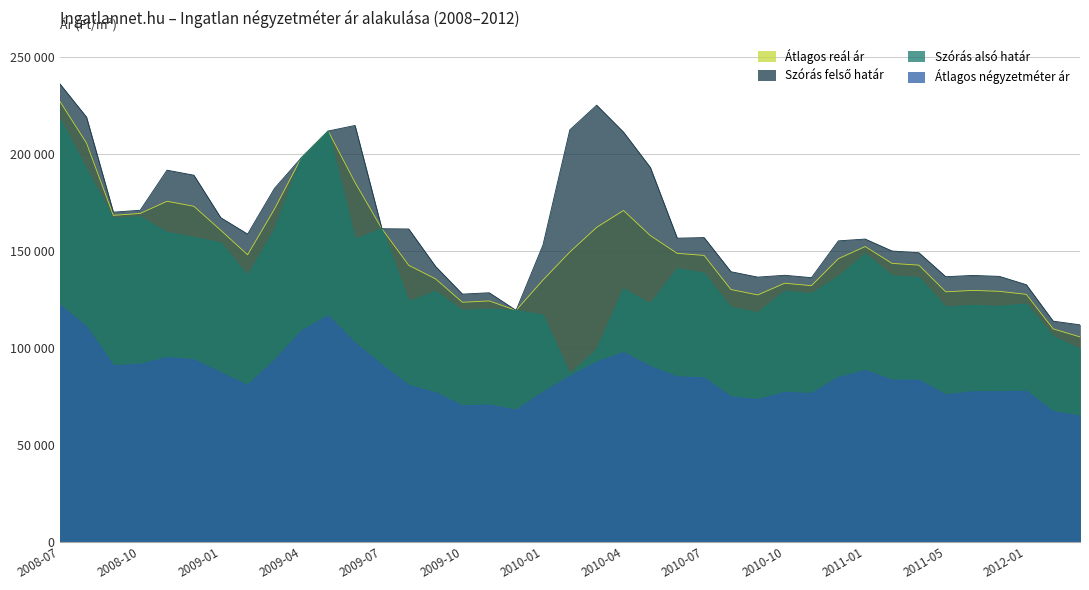

Reading left to right, what are all the values shown in this chart?

Átlagos négyzetméter ár: 2008-07=122324	2008-08=110938	2008-09=90933	2008-10=91652	2008-11=95138	2008-12=93962	2009-01=87333	2009-02=80705	2009-03=93704	2009-04=108670	2009-05=116714	2009-06=102519	2009-07=91336	2009-08=80789	2009-09=76987	2009-10=70174	2009-11=70642	2009-12=67935	2010-01=77136	2010-02=85344	2010-03=92669	2010-04=97716	2010-05=90436	2010-06=85175	2010-07=84668	2010-08=74800	2010-09=73389	2010-10=77121	2010-11=76559	2010-12=84775	2011-01=88418	2011-02=83465	2011-03=83465	2011-05=75854	2011-11=77479	2011-12=77479	2012-01=77741	2012-02=67243	2012-03=64919
Szórás alsó határ: 2008-07=218495	2008-08=192429	2008-09=166846	2008-10=167817	2008-11=159701	2008-12=157107	2009-01=154283	2009-02=137461	2009-03=161011	2009-04=198157	2009-05=211998	2009-06=156127	2009-07=161601	2009-08=124001	2009-09=129249	2009-10=119437	2009-11=120118	2009-12=119466	2010-01=117016	2010-02=86537	2010-03=99280	2010-04=130572	2010-05=122893	2010-06=141040	2010-07=138614	2010-08=121021	2010-09=118236	2010-10=129328	2010-11=128091	2010-12=136911	2011-01=148523	2011-02=137298	2011-03=136407	2011-05=121211	2011-11=122065	2011-12=121566	2012-01=122729	2012-02=105909	2012-03=99526
Szórás felső határ: 2008-07=236493	2008-08=219201	2008-09=170144	2008-10=171115	2008-11=191801	2008-12=189207	2009-01=167305	2009-02=158823	2009-03=182373	2009-04=198157	2009-05=211998	2009-06=214859	2009-07=161601	2009-08=161463	2009-09=142149	2009-10=127871	2009-11=128552	2009-12=119466	2010-01=153182	2010-02=212585	2010-03=225328	2010-04=211420	2010-05=193165	2010-06=156718	2010-07=157030	2010-08=139417	2010-09=136632	2010-10=137586	2010-11=136349	2010-12=155327	2011-01=156273	2011-02=150098	2011-03=149207	2011-05=136833	2011-11=137509	2011-12=137010	2012-01=132721	2012-02=113915	2012-03=112018
Átlagos reál ár: 2008-07=227494	2008-08=205815	2008-09=168495	2008-10=169466	2008-11=175751	2008-12=173157	2009-01=160794	2009-02=148142	2009-03=171692	2009-04=198157	2009-05=211998	2009-06=185493	2009-07=161601	2009-08=142732	2009-09=135699	2009-10=123654	2009-11=124335	2009-12=119466	2010-01=135099	2010-02=149561	2010-03=162304	2010-04=170996	2010-05=158029	2010-06=148879	2010-07=147822	2010-08=130219	2010-09=127434	2010-10=133457	2010-11=132220	2010-12=146119	2011-01=152398	2011-02=143698	2011-03=142807	2011-05=129022	2011-11=129787	2011-12=129288	2012-01=127725	2012-02=109912	2012-03=105772